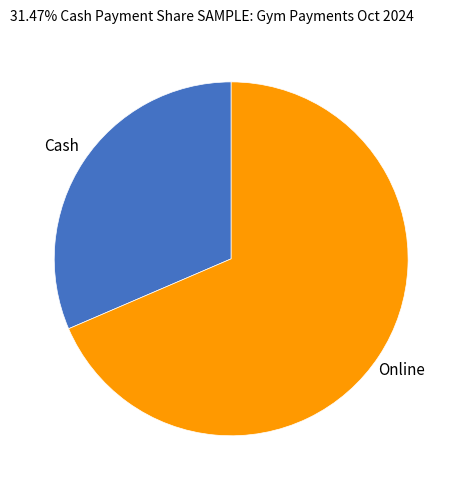

How many segments does this pie chart have?

2